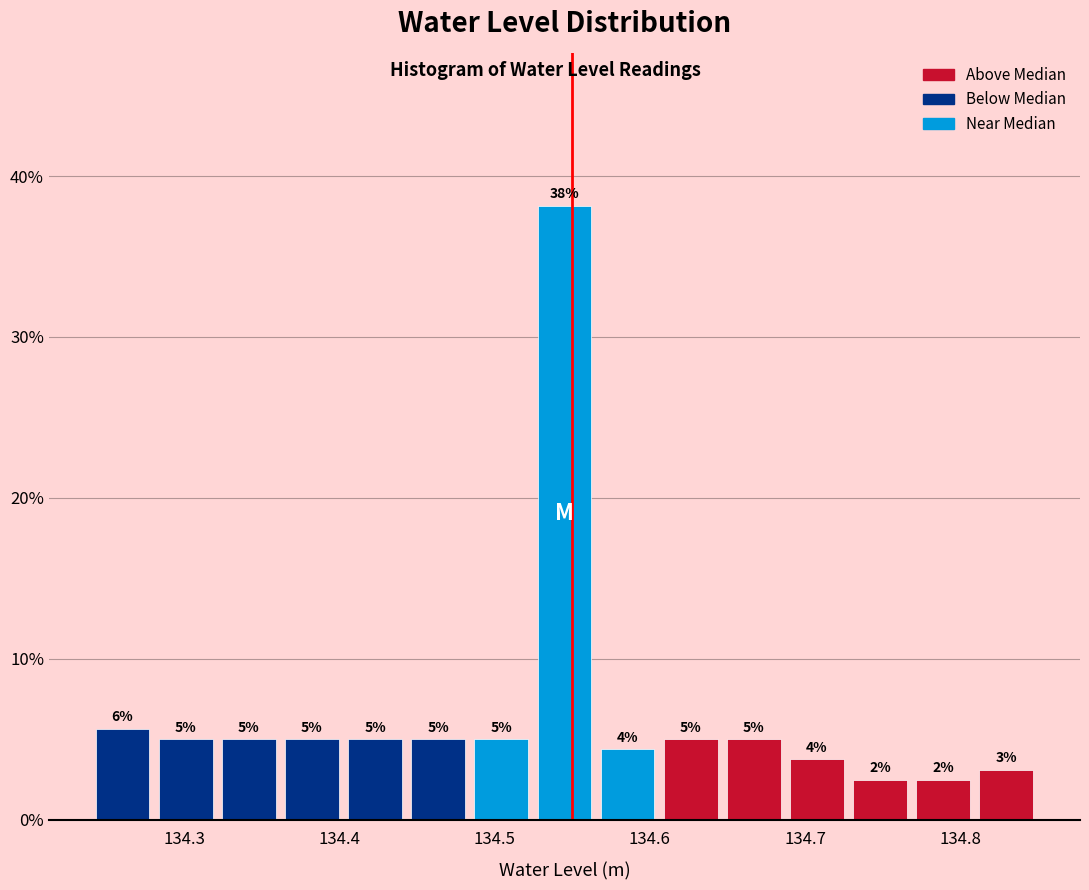

Over which range of the x-axis is the bar tallest?

134.52 to 134.57